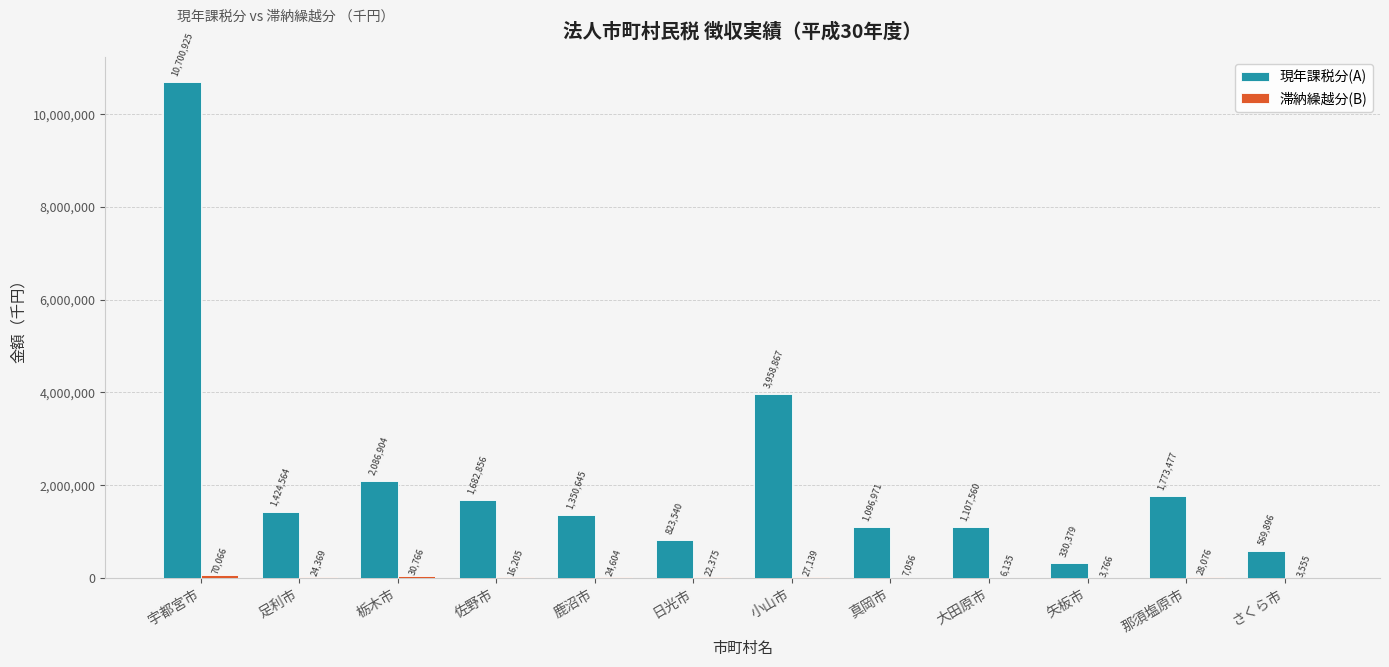

What is the sum of all 現年課税分(A) values?

26906584